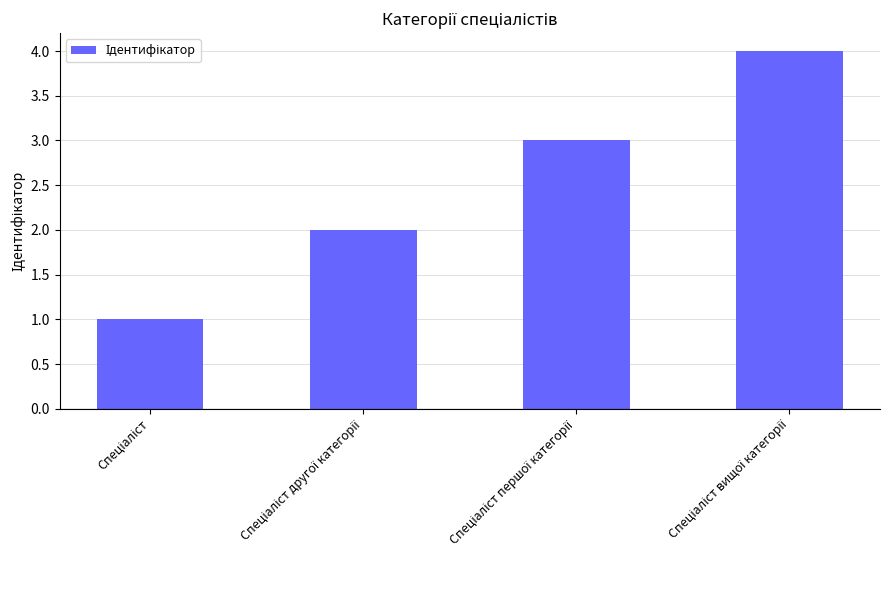

What is the sum of all values?

10